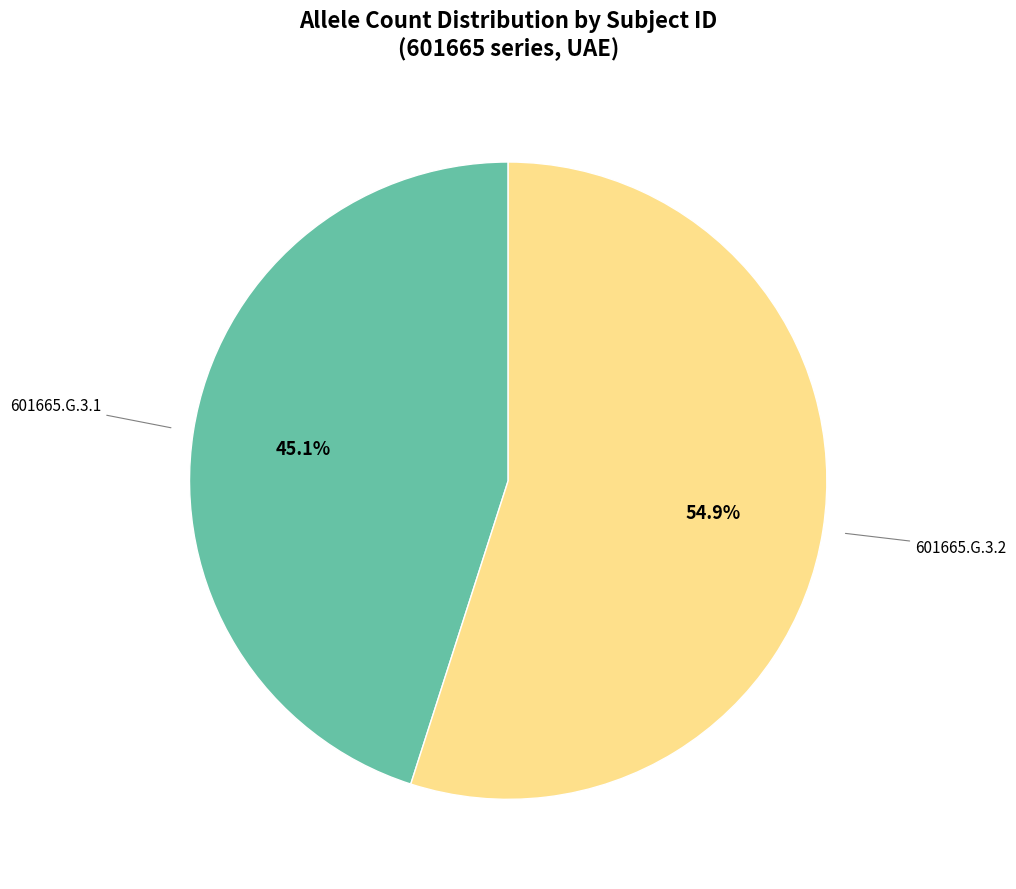

Is there any slice that represents more than half of the pie?

Yes